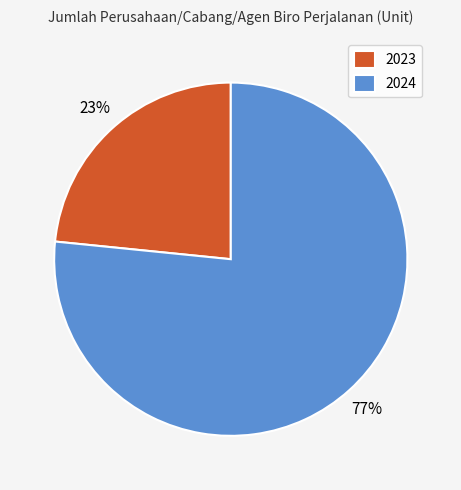

To the nearest percent, what is the average slice percentage?

50%